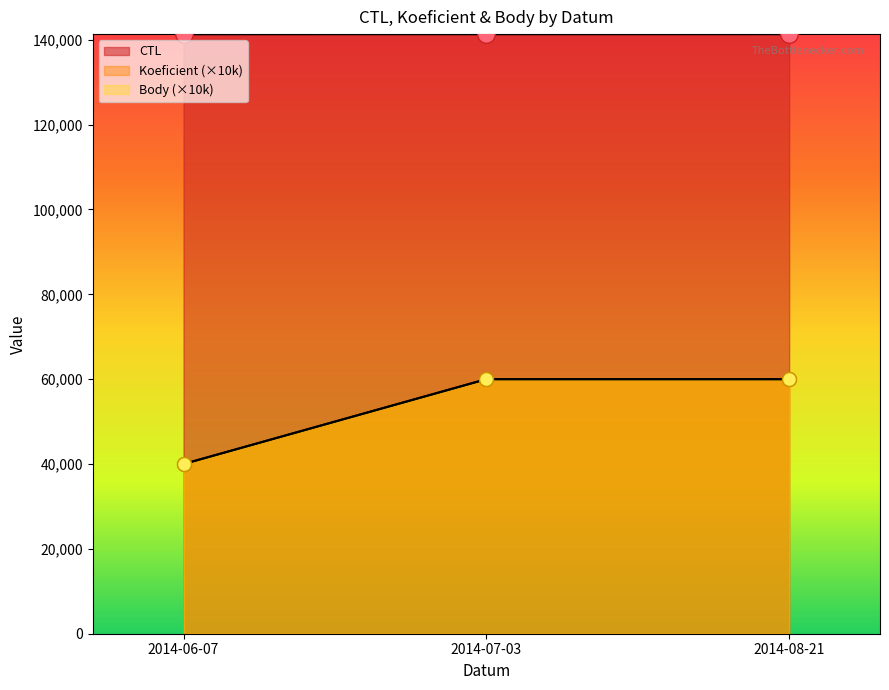

Which series has the largest total across all categories?

CTL